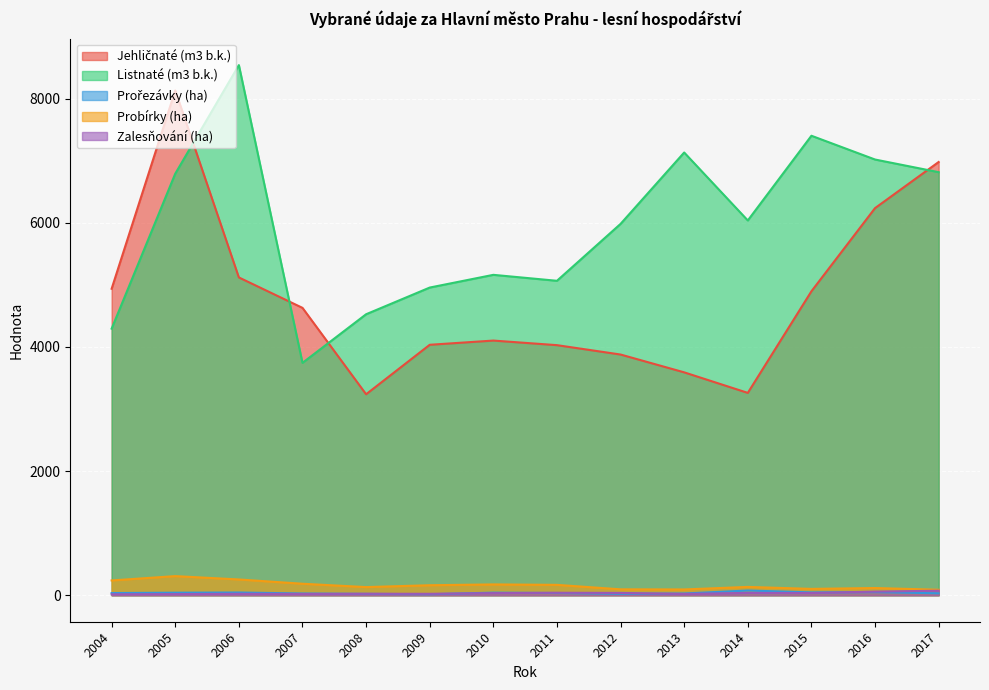

True or false: Jehličnaté (m3 b.k.) and Probírky (ha) intersect in this chart.

False